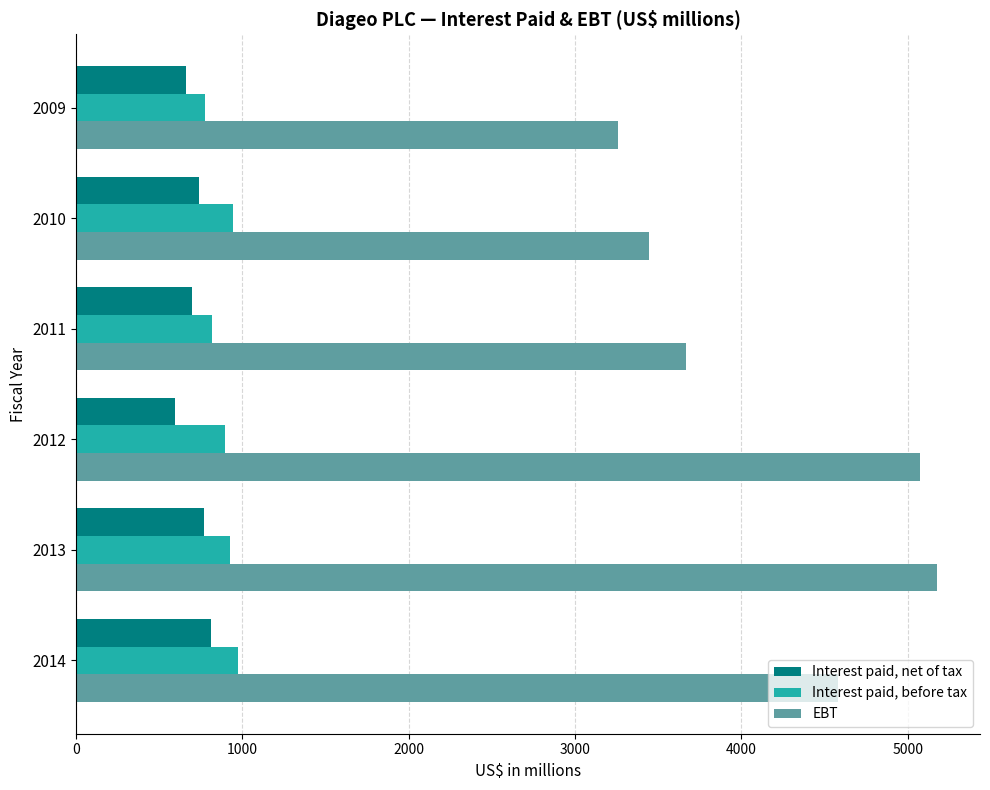

Which category has the lowest value in the EBT series?

2009